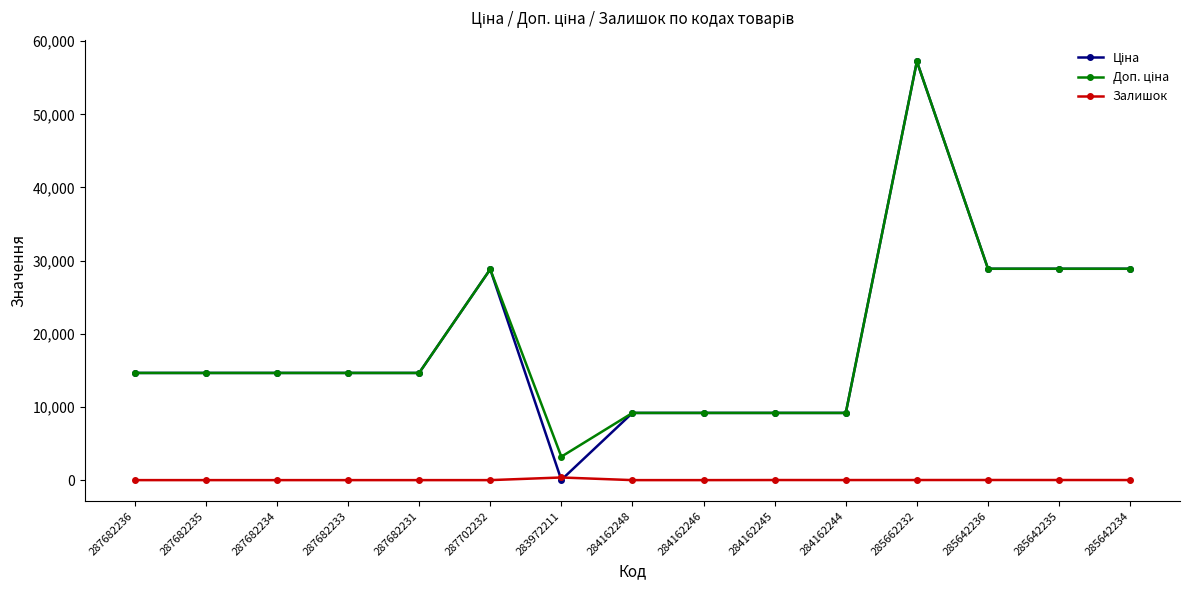

What is the total value across all series at 287702232?

57643.6